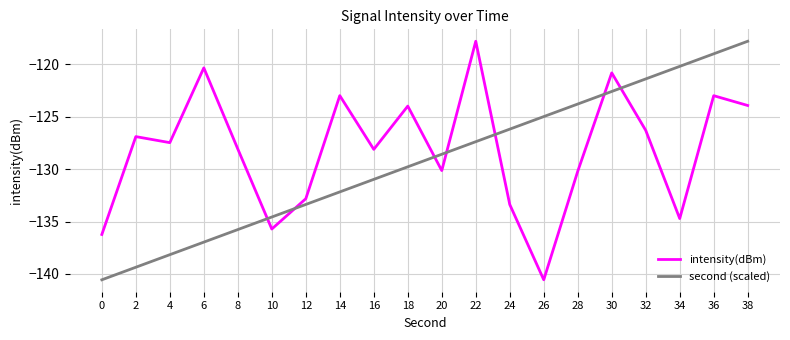

What is the difference between the second highest and minimum values in the intensity(dBm) series?

20.2